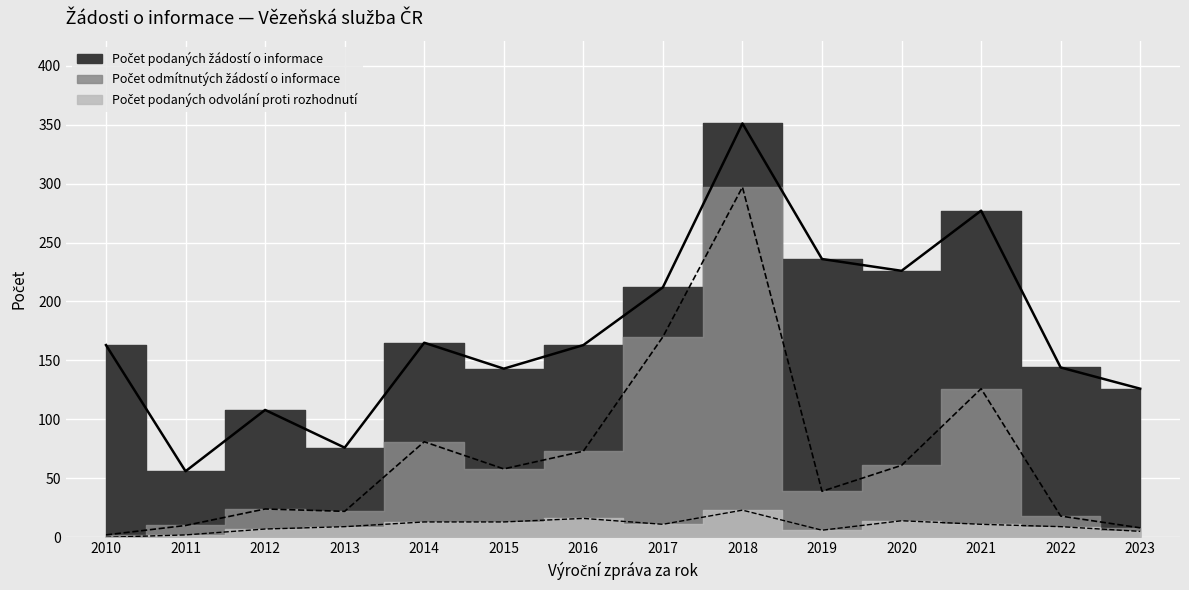

What is the total value across all series at 2013?

107